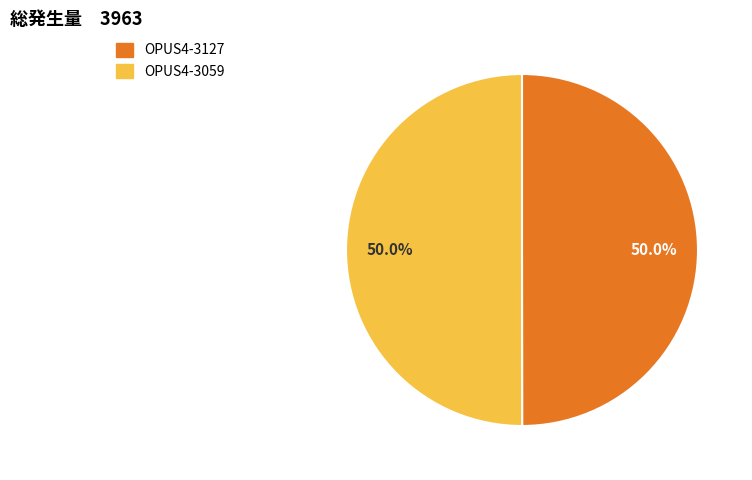

To the nearest percent, what is the combined percentage of OPUS4-3059 and OPUS4-3127?

100%